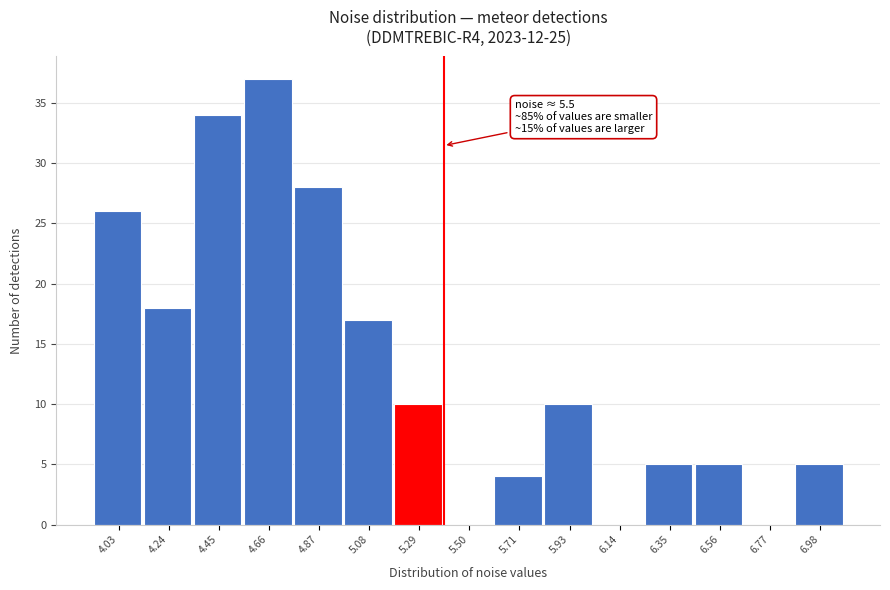

Reading right to left, what are all the values shown in this chart?

6.98=5	6.77=0	6.56=5	6.35=5	6.14=0	5.93=10	5.71=4	5.50=0	5.29=10	5.08=17	4.87=28	4.66=37	4.45=34	4.24=18	4.03=26